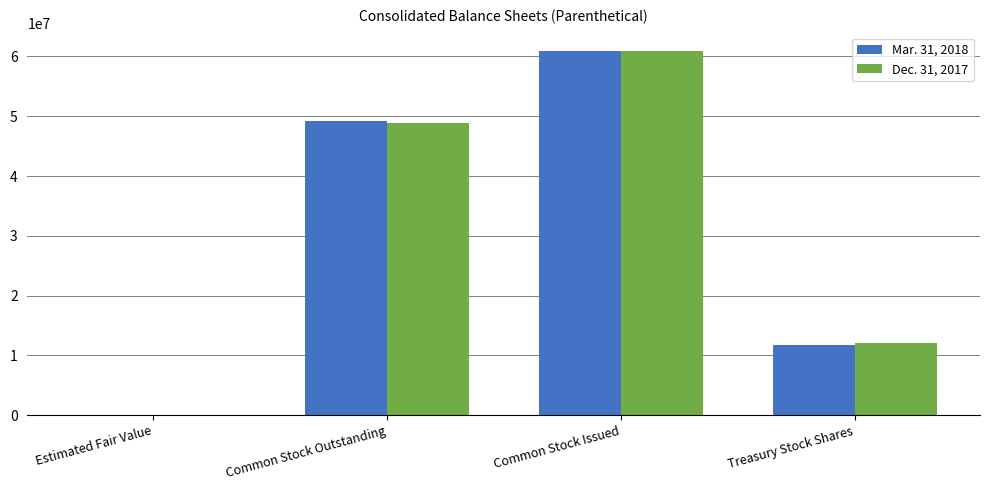

At which label does Mar. 31, 2018 reach its peak?

Common Stock Issued